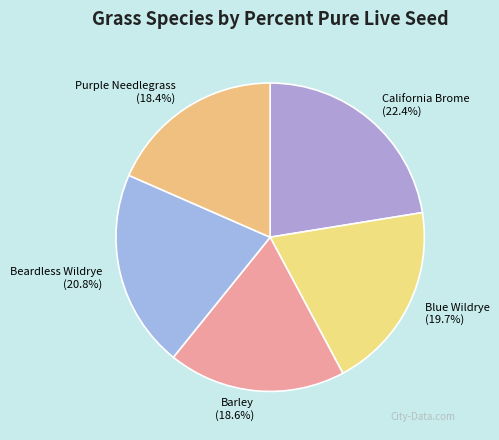

Is there a majority slice in this chart?

No